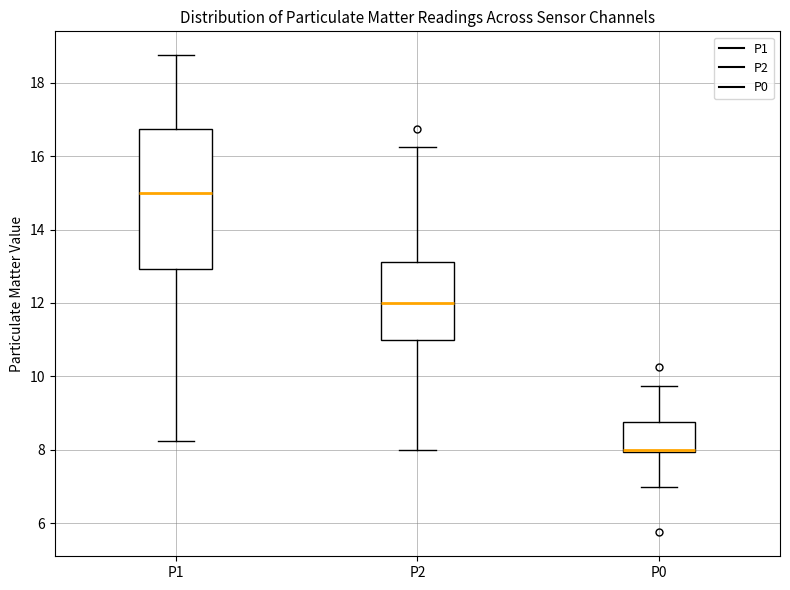

Reading left to right, transcribe this box plot: for each box, give where its median line is, the range the box spans, and where its two whiskers end, as read against the y-axis. The values are not printed on the chart, so give them approximately, as read against the axis.

P1: median 15.0, box 13.0 to 16.8, whiskers 8.2 to 18.8
P2: median 12.0, box 11.0 to 13.2, whiskers 8.0 to 16.2
P0: median 8.0 (just above the box's lower edge), box 8.0 to 8.8, whiskers 7.0 to 9.8